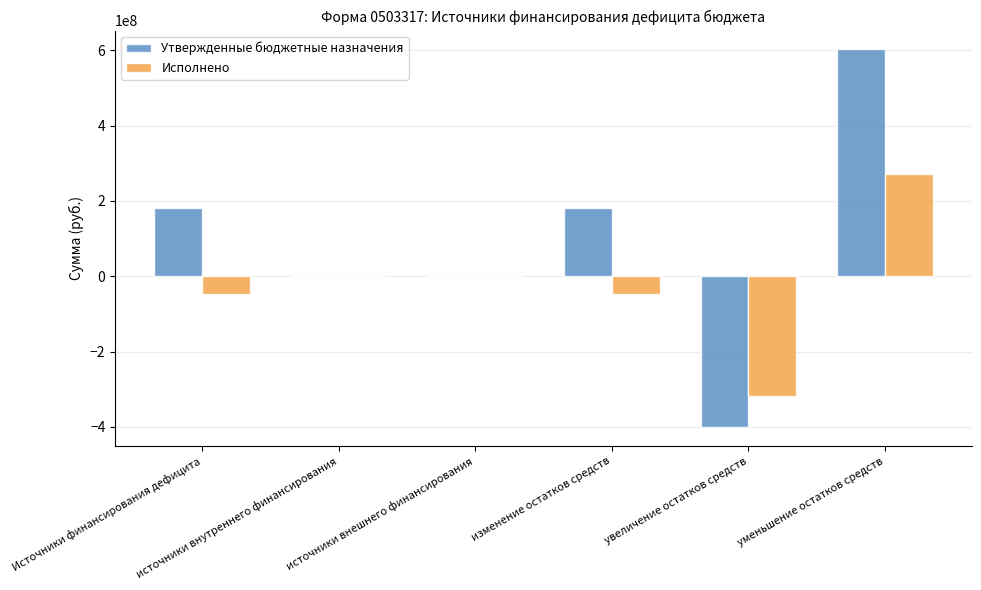

Which series has the largest total across all categories?

Утвержденные бюджетные назначения